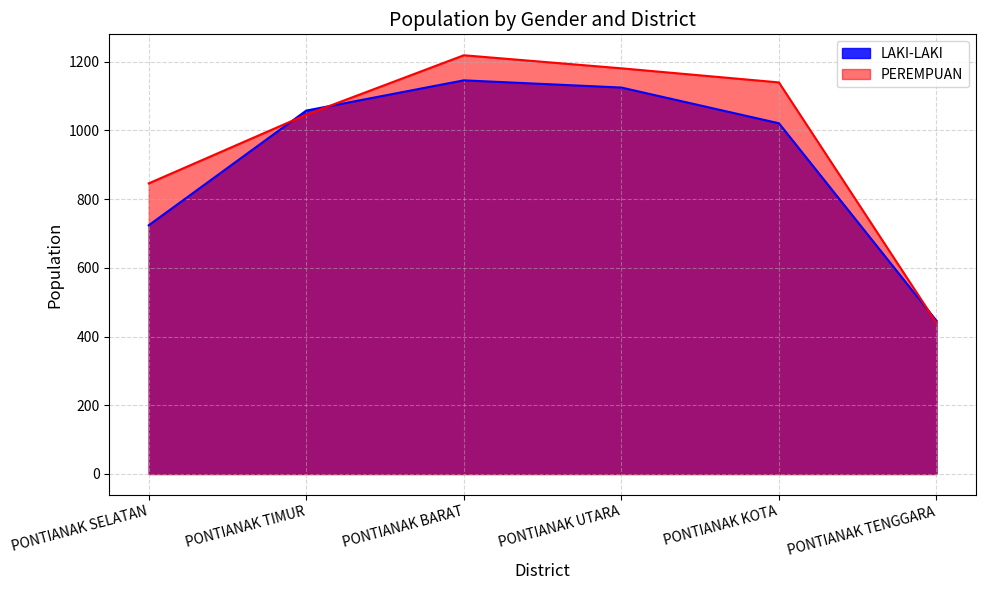

Which series has the largest range (max minus min)?

PEREMPUAN